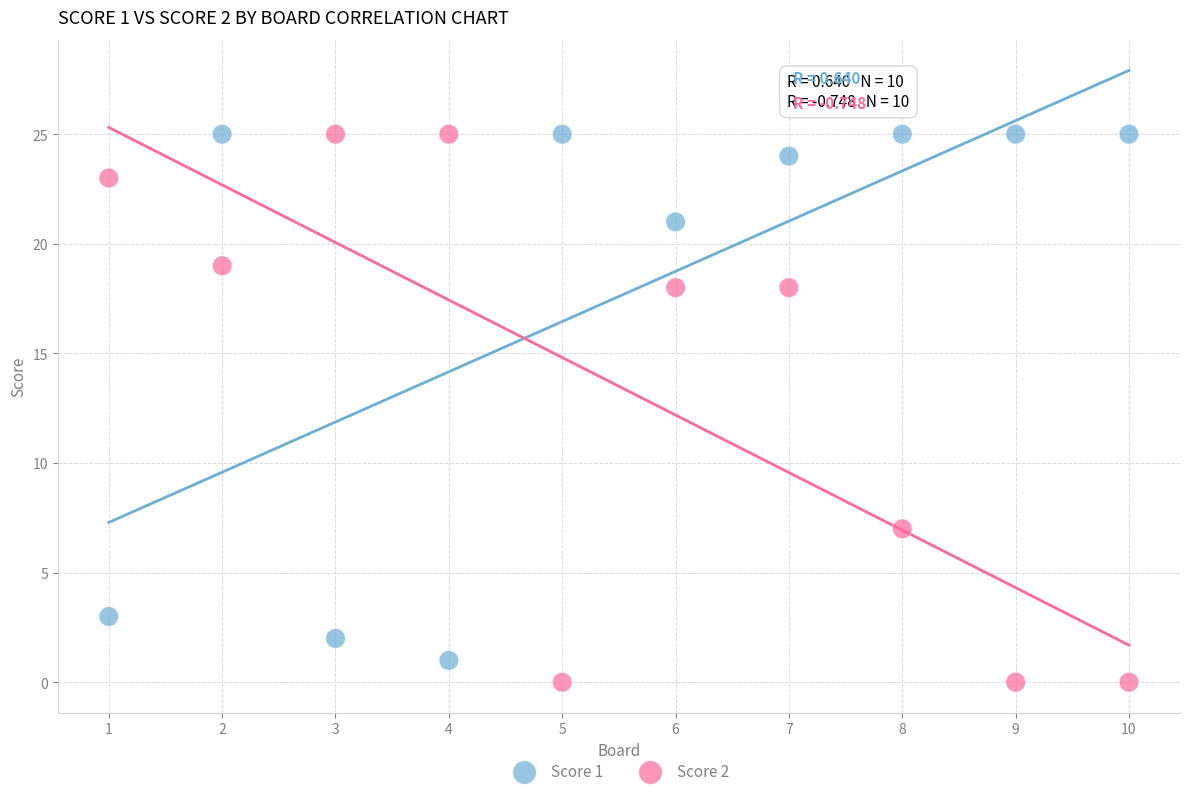

What is the X range (max minus min) for the scatter plot?

9